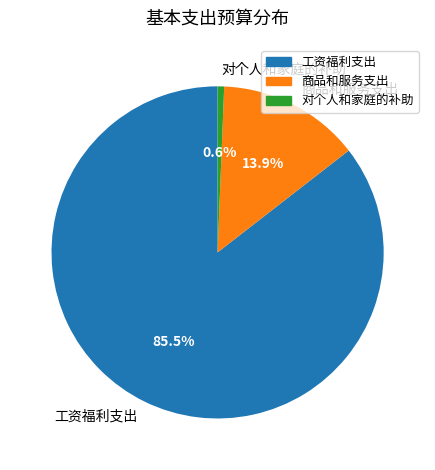

Is 工资福利支出 the majority of the pie?

Yes